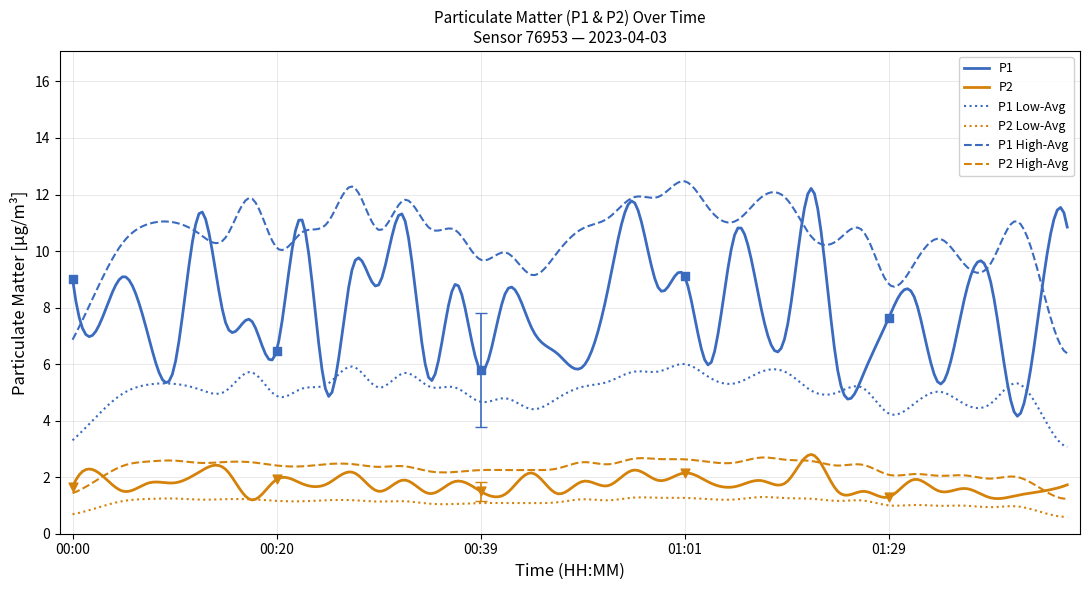

At how many categories does at least one series exceed 5?

38